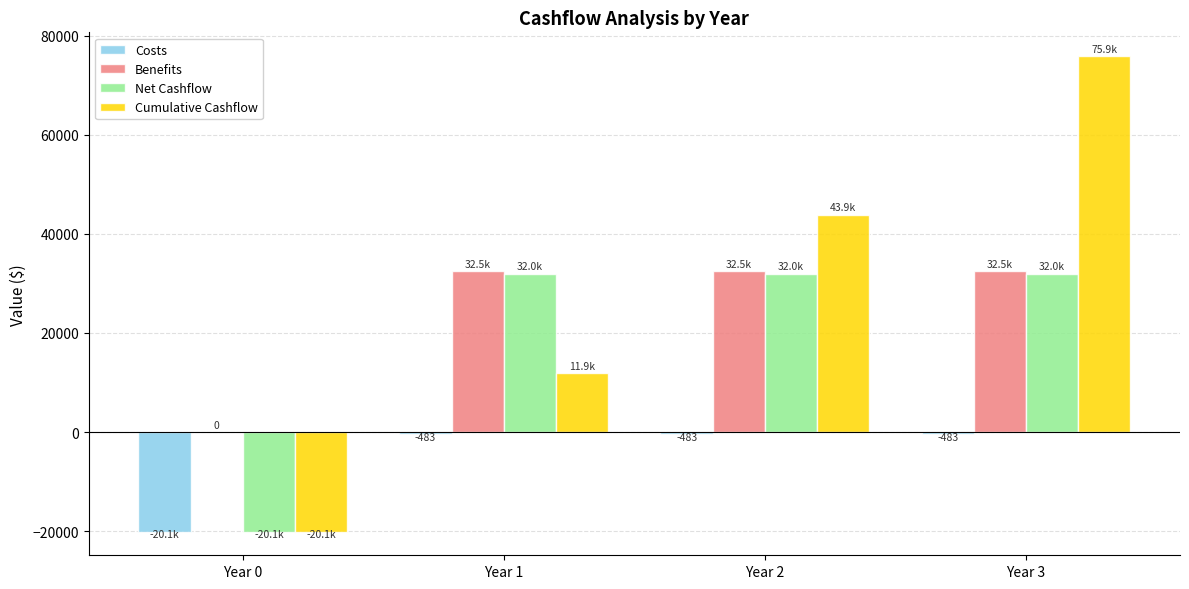

Read the Benefits value at Year 2.

32477.7